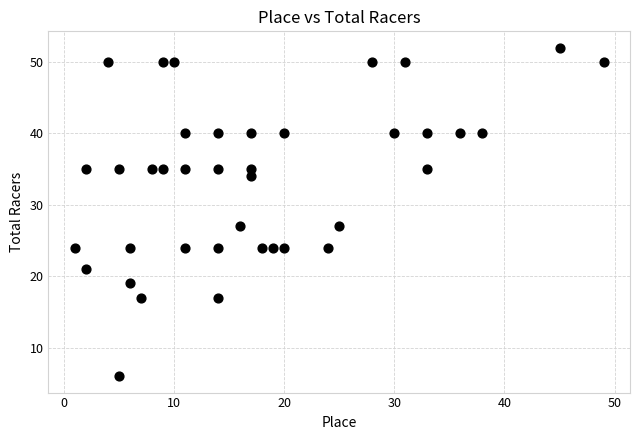

What is the range of Y values (max minus min)?

46